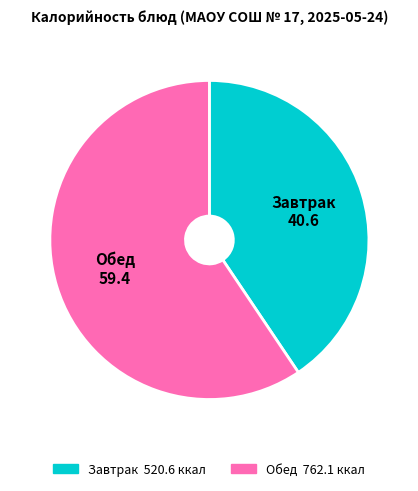

How many segments does this pie chart have?

2